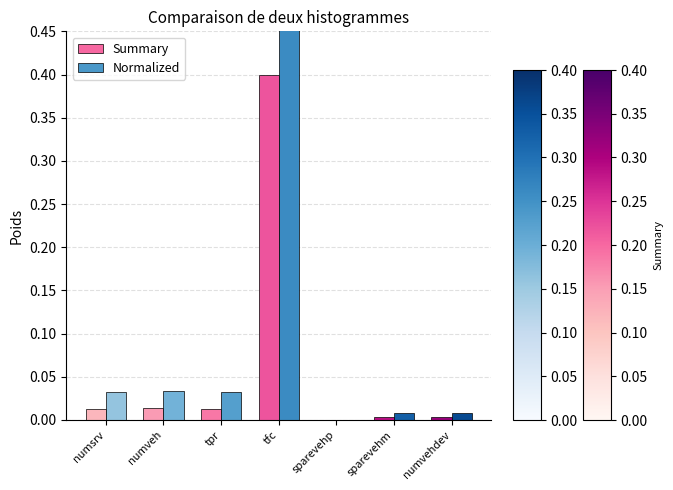

Which series has the widest spread of values?

Normalized